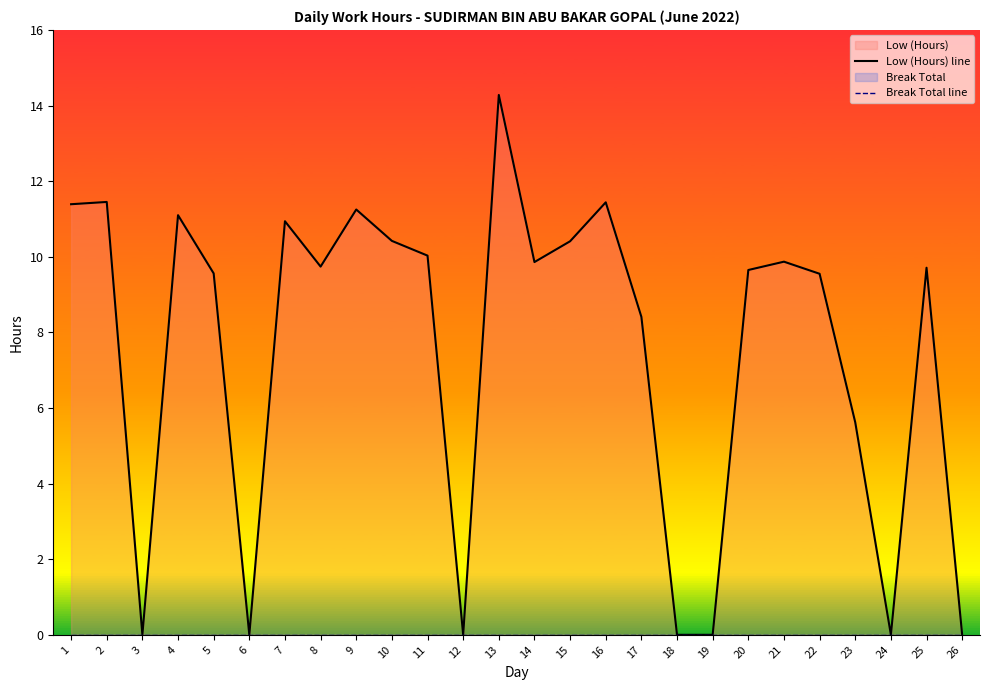

Reading left to right, list all the values displayed in this chart.

Low (Hours) line: 1=11.4	2=11.4	3=0.0	4=11.1	5=9.6	6=0.0	7=10.9	8=9.7	9=11.2	10=10.4	11=10.0	12=0.0	13=14.3	14=9.9	15=10.4	16=11.4	17=8.4	18=0.0	19=0.0	20=9.7	21=9.9	22=9.6	23=5.6	24=0.0	25=9.7	26=0.0
Break Total line: 1=0.0	2=0.0	3=0.0	4=0.0	5=0.0	6=0.0	7=0.0	8=0.0	9=0.0	10=0.0	11=0.0	12=0.0	13=0.0	14=0.0	15=0.0	16=0.0	17=0.0	18=0.0	19=0.0	20=0.0	21=0.0	22=0.0	23=0.0	24=0.0	25=0.0	26=0.0